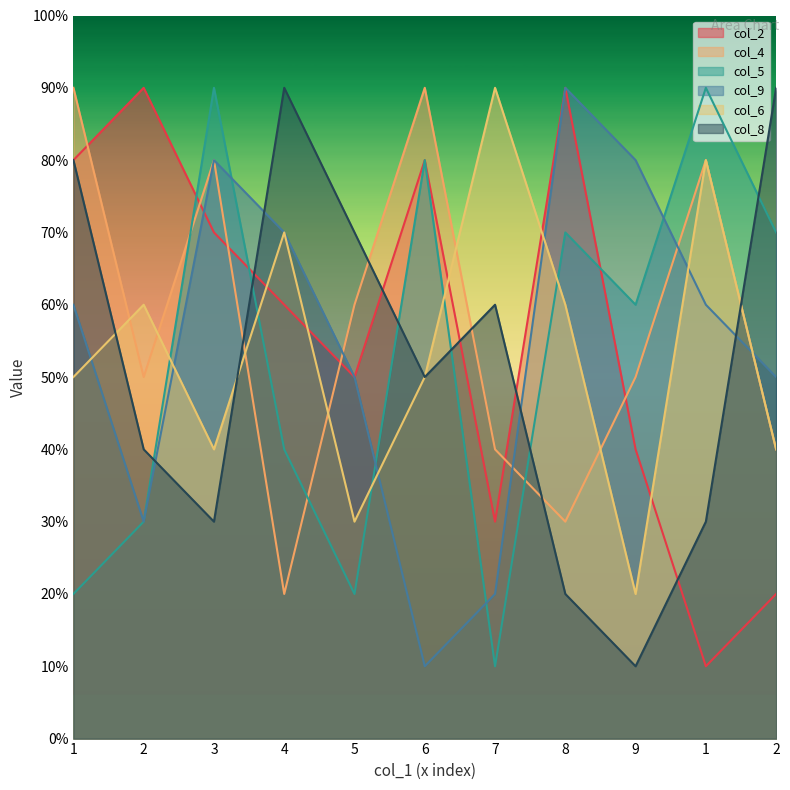

What are all the series names shown in the legend?

col_2, col_4, col_5, col_9, col_6, col_8